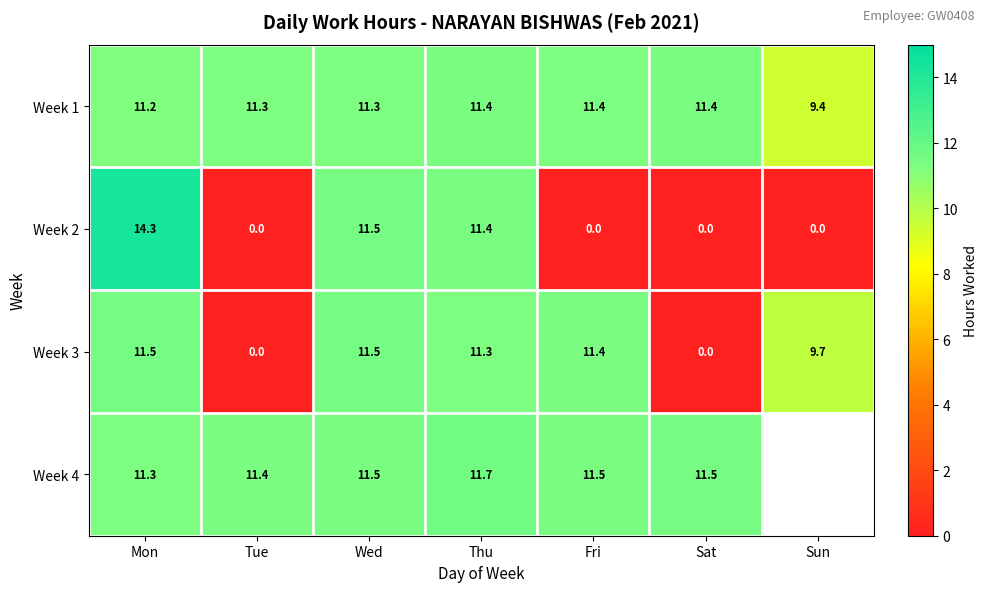

Is the value of Week 3 at Sun greater than the value of Week 2 at Thu?

No